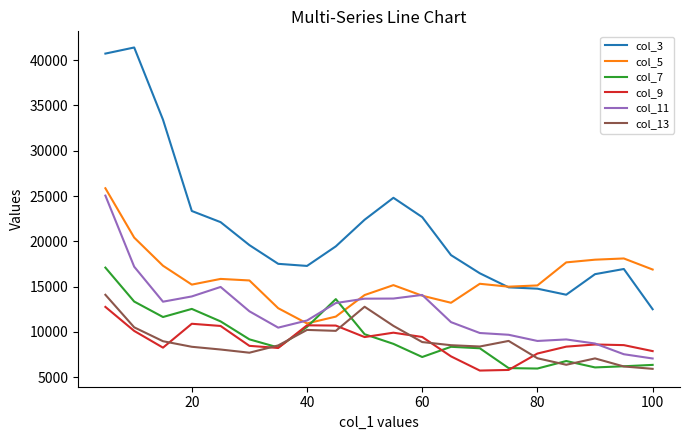

List the series in order of their peak value, highest first.

col_3, col_5, col_11, col_7, col_13, col_9